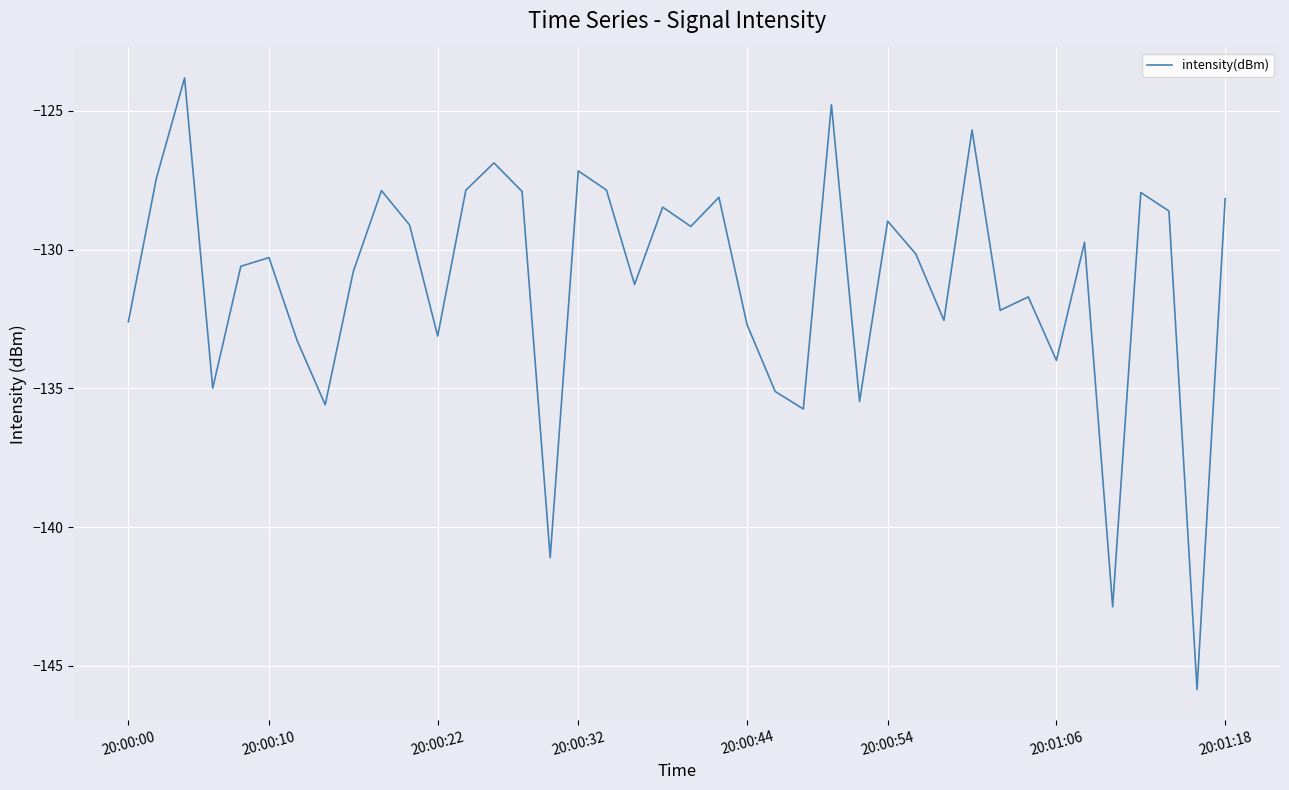

What is the difference between the maximum and minimum values?

22.0